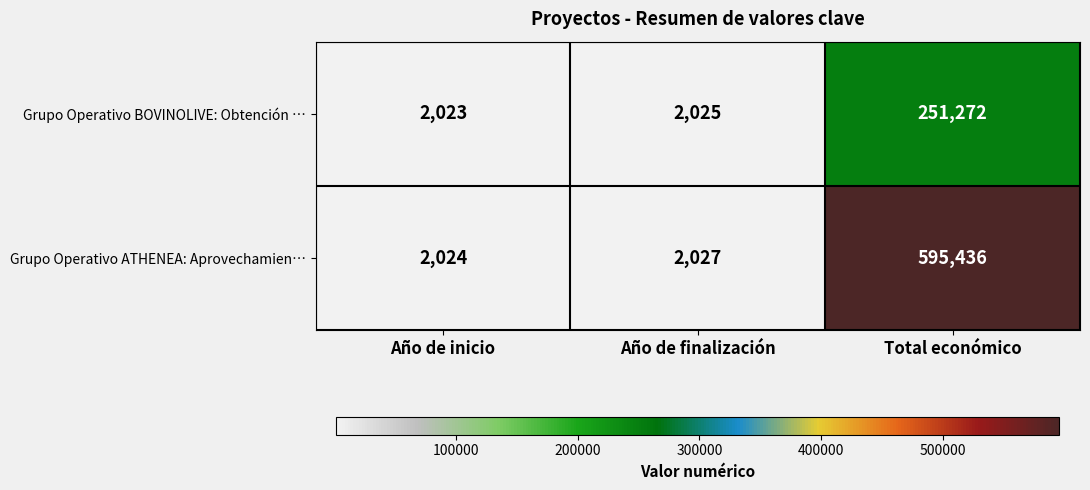

What is the minimum value shown in the chart?

2023